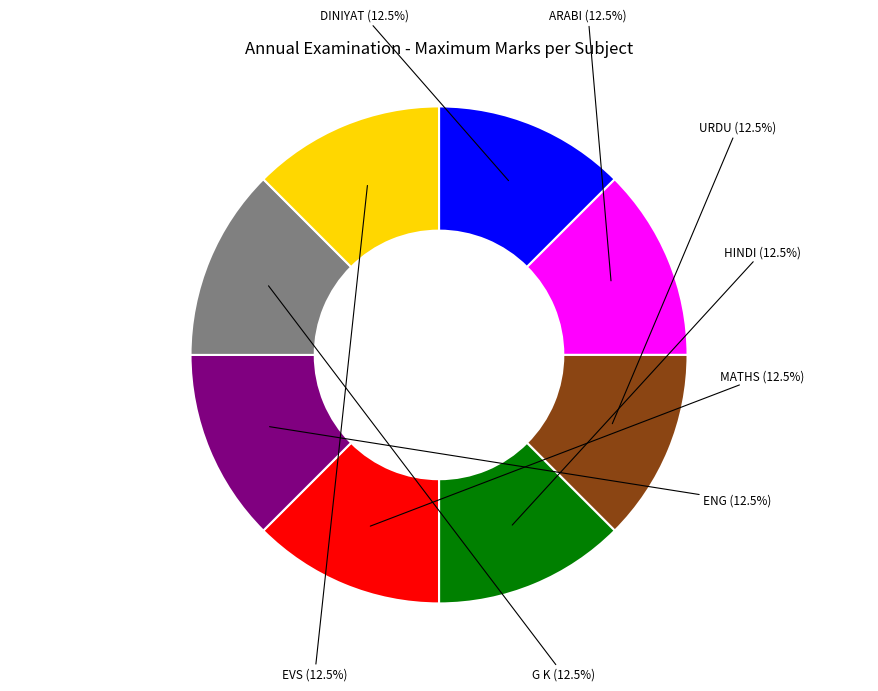

Is there any slice that represents more than half of the pie?

No